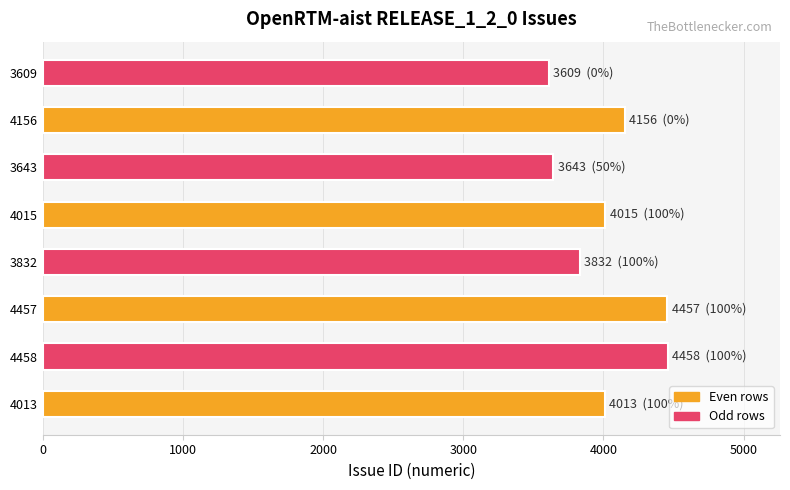

Is it true that the value at 4458 is 2632?

False